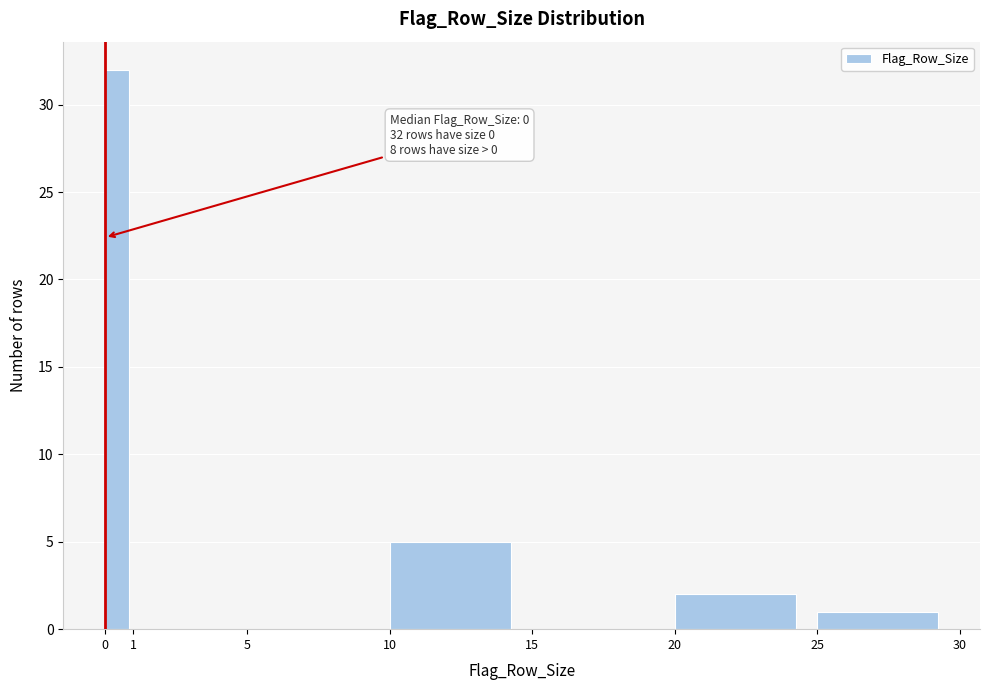

Over which range of the x-axis is the bar tallest?

0 to 1